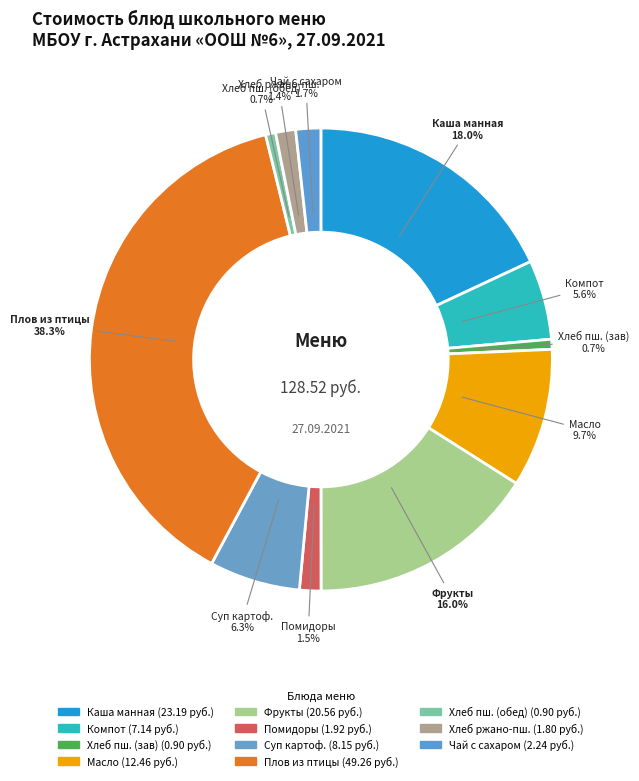

How many slices are in this pie chart?

11